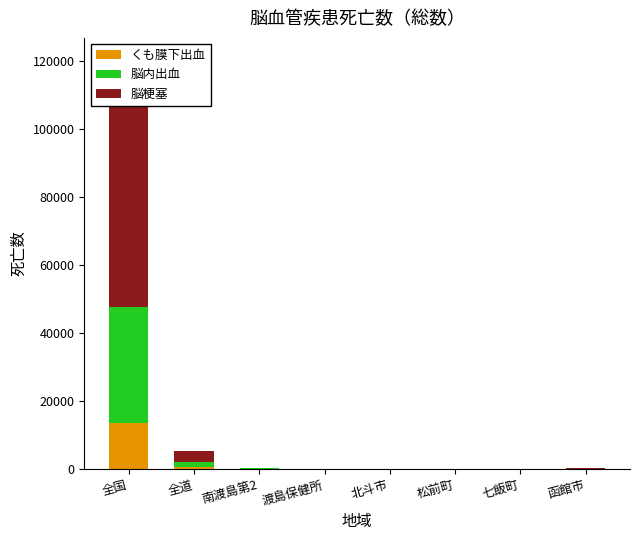

What is the sum of all 脳内出血 values?

35803